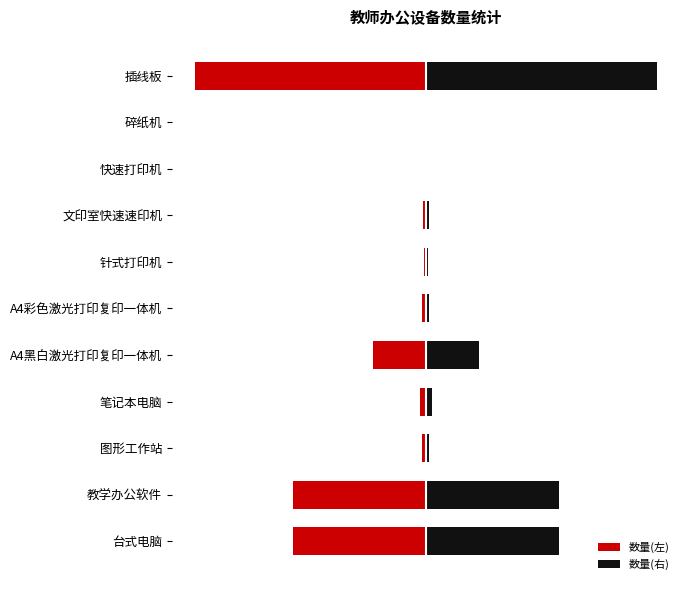

What is the average value of the 数量(左) series?

-58